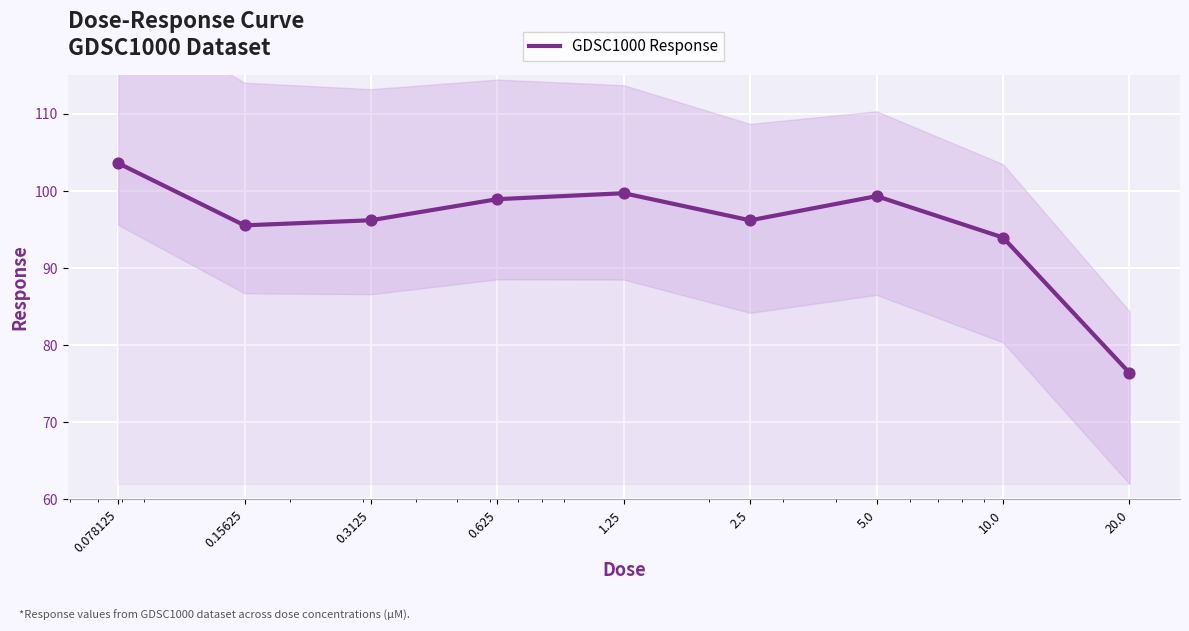

Approximately how many times larger is the value at 20.0 compared to 5.0?

0.8